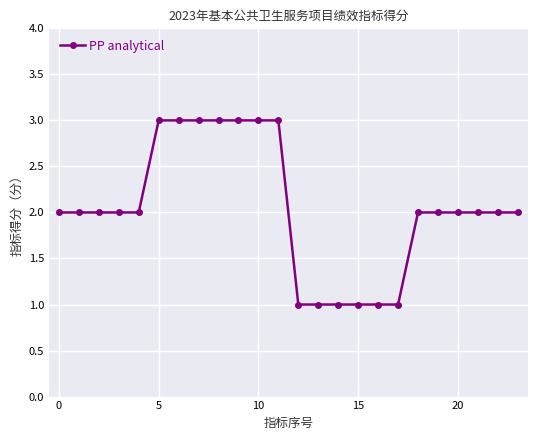

Count the number of data series in this chart.

1